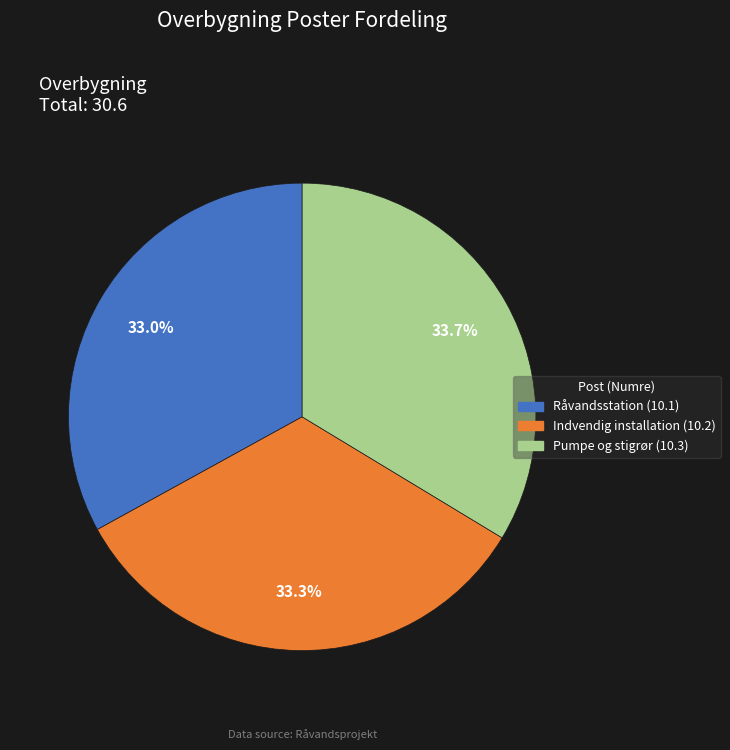

What is the ratio of the value at Indvendig installation to the value at Råvandsstation?

1.0